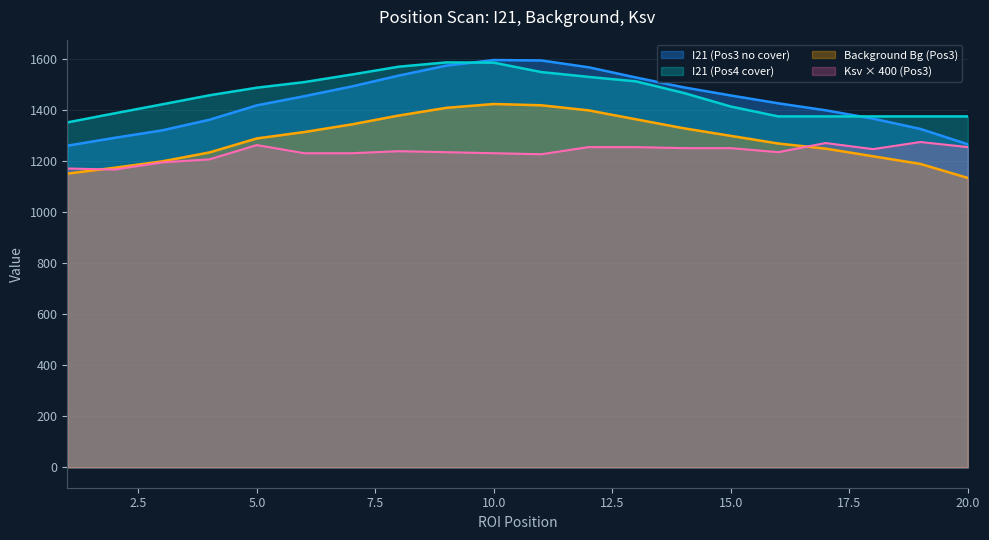

What is the sum of all I21 (Pos4 cover) values?

29271.5